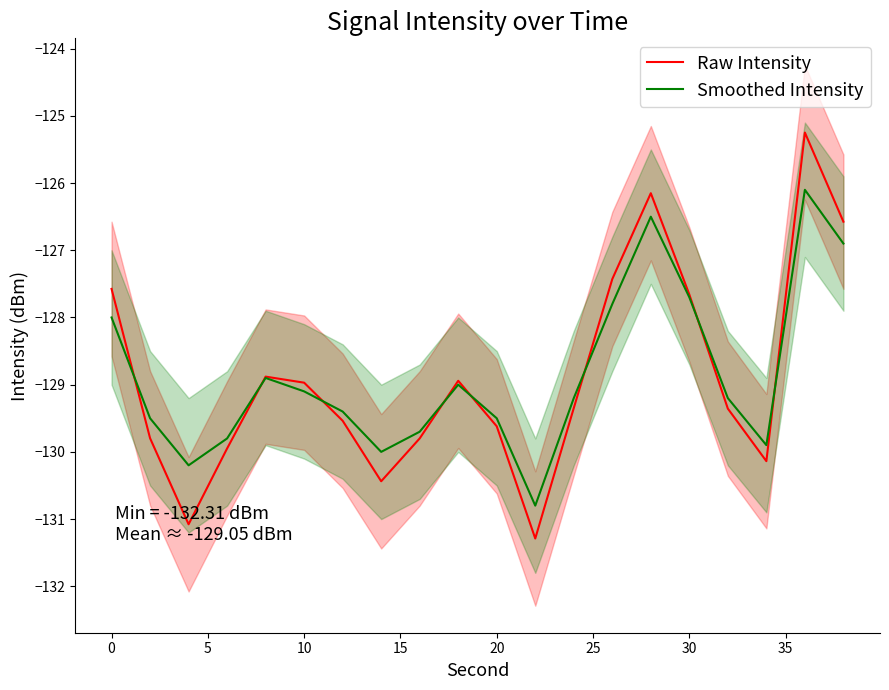

The value of Raw Intensity at 20 is -129.6. True or false?

True